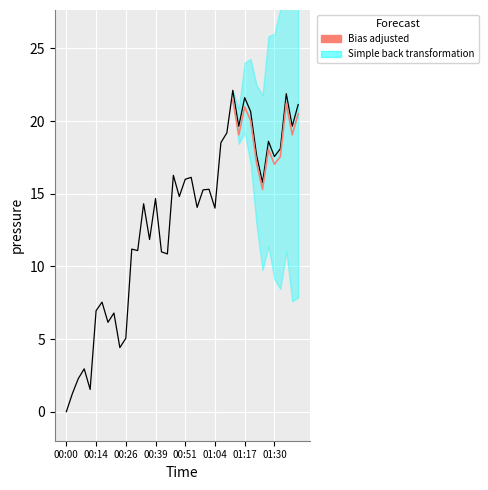

List the labels in order of value, smallest first.

00:00, 00:03, 00:11, 00:06, 00:09, 00:24, 00:26, 00:19, 00:21, 00:14, 00:16, 00:44, 00:41, 00:31, 00:29, 00:36, 01:04, 00:57, 00:34, 00:39, 00:49, 00:59, 01:02, 01:25, 00:51, 00:54, 00:46, 01:30, 01:22, 01:33, 01:07, 01:27, 01:09, 01:15, 01:38, 01:20, 01:41, 01:17, 01:35, 01:12